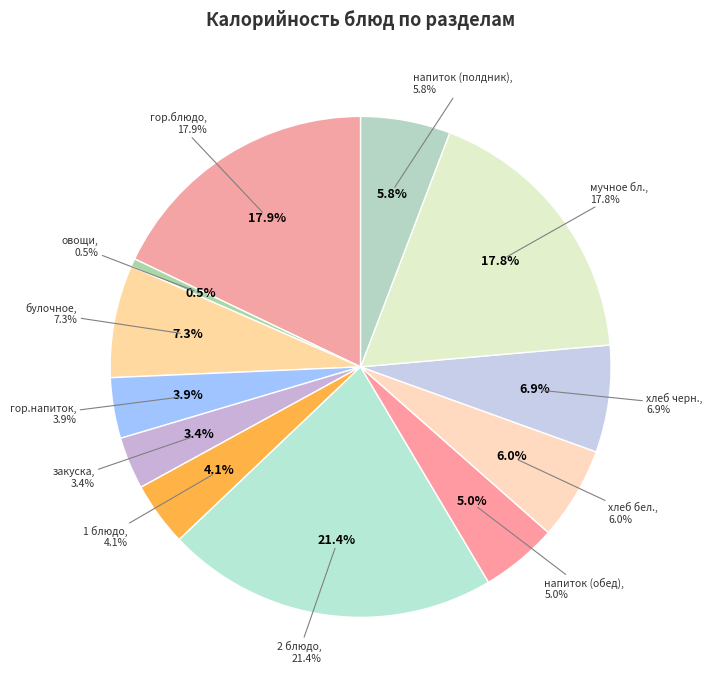

Is it true that гор.блюдо is 18% of the pie?

True